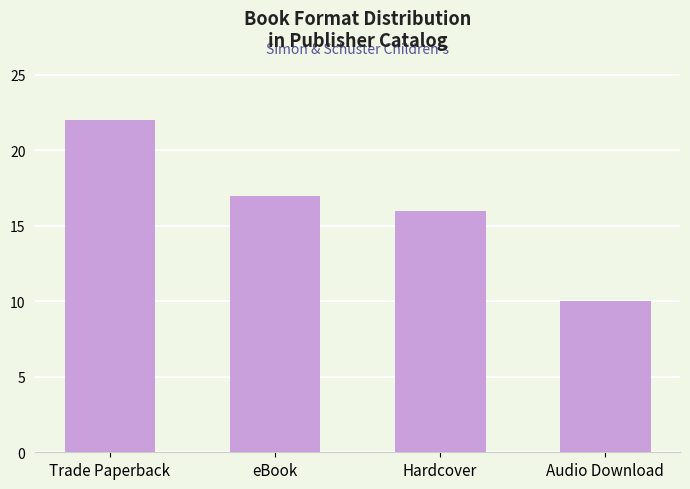

What is the change in value from Trade Paperback to Hardcover?

-6